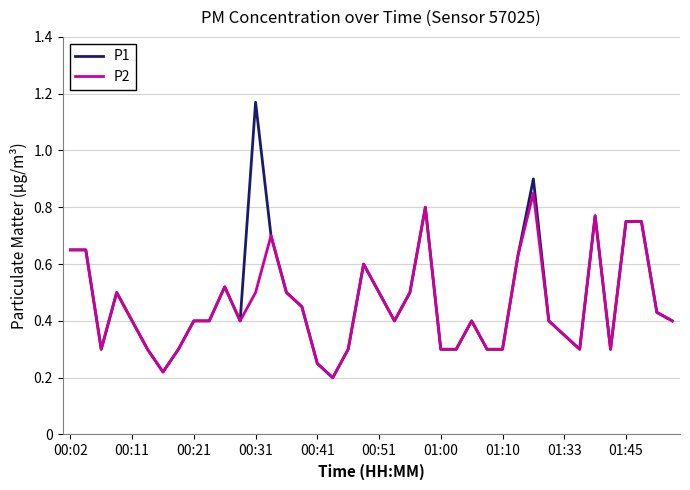

Rank the series by their maximum value, from highest to lowest.

P1, P2